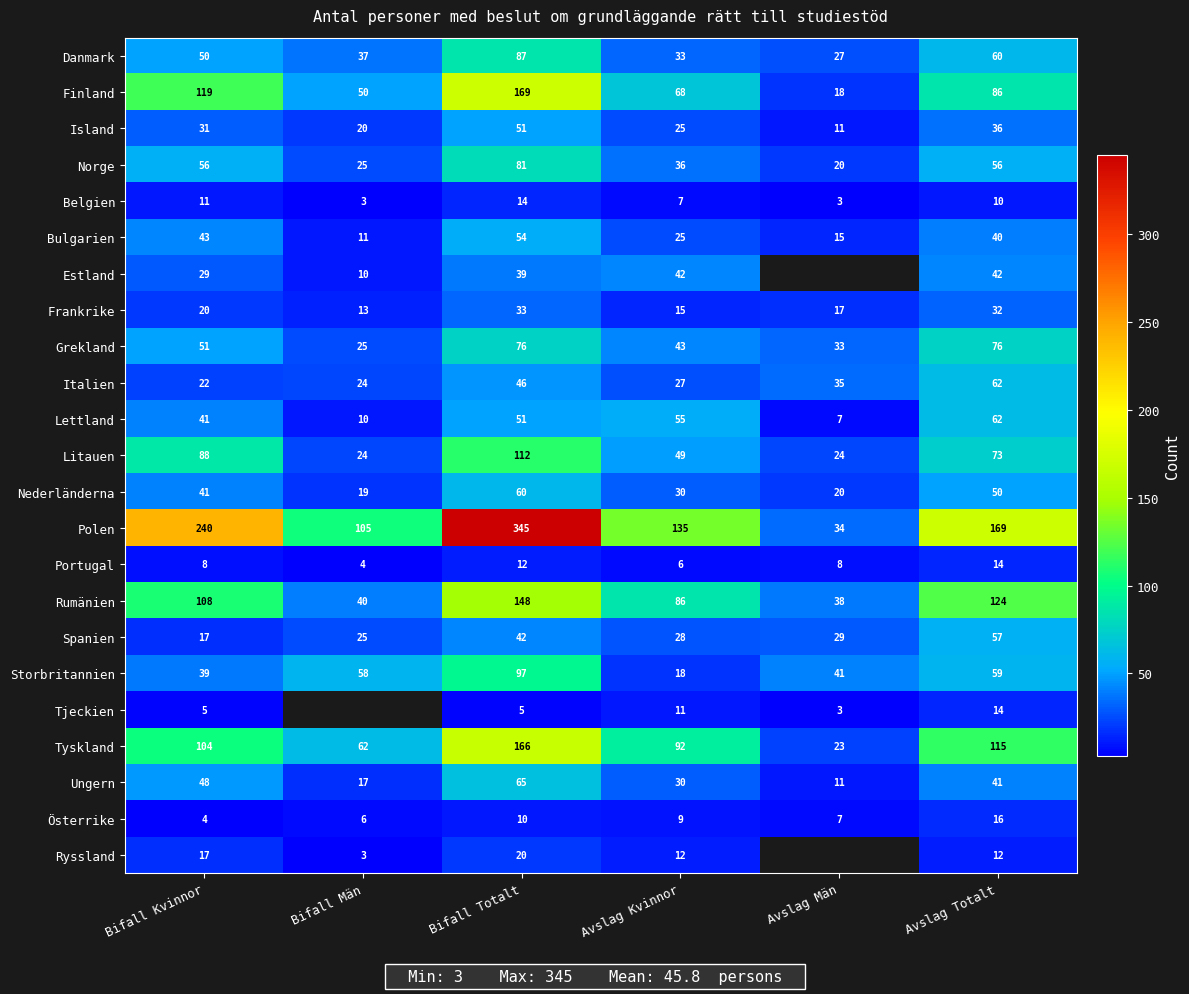

Is the value of Norge at Bifall Totalt greater than the value of Grekland at Avslag Kvinnor?

Yes